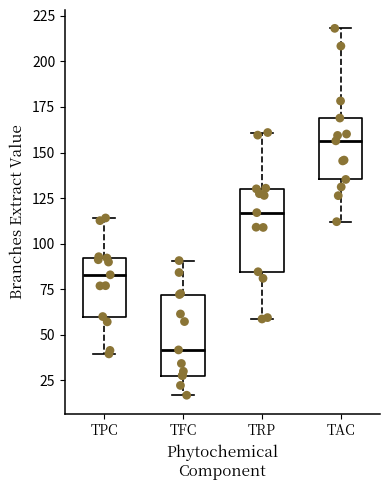

Reading left to right, read every box against the y-axis: the position of its median line, the range the box covers, and the ends of its whiskers. The values are not printed on the chart, so give them approximately, as read against the axis.

TPC: median 85, box 60 to 90, whiskers 40 to 115
TFC: median 40, box 30 to 70, whiskers 15 to 90
TRP: median 115, box 85 to 130, whiskers 60 to 160
TAC: median 155, box 135 to 170, whiskers 110 to 220